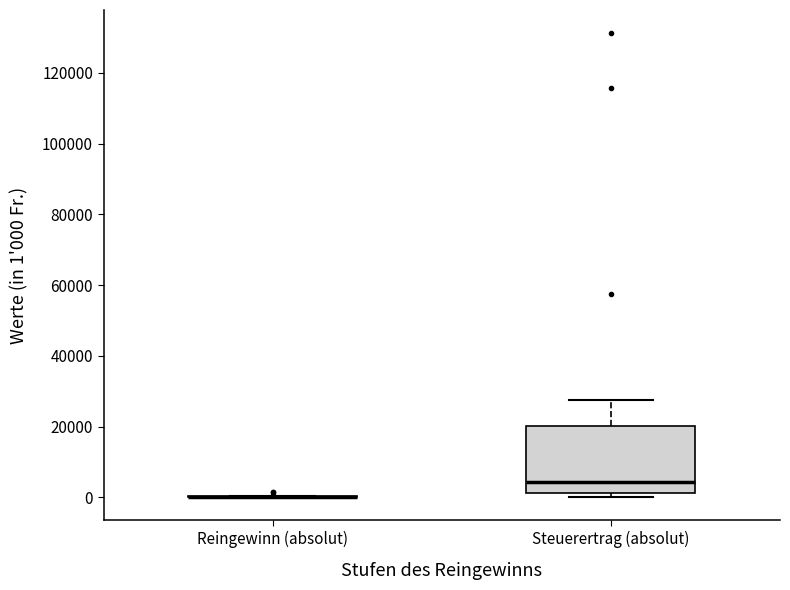

Reading left to right, read every box against the y-axis: the position of its median line, the range the box covers, and the ends of its whiskers. The values are not printed on the chart, so give them approximately, as read against the axis.

Reingewinn (absolut): box collapsed to a line at 0, whiskers 0 to 0
Steuerertrag (absolut): median 4000, box 2000 to 20000, whiskers 0 to 28000